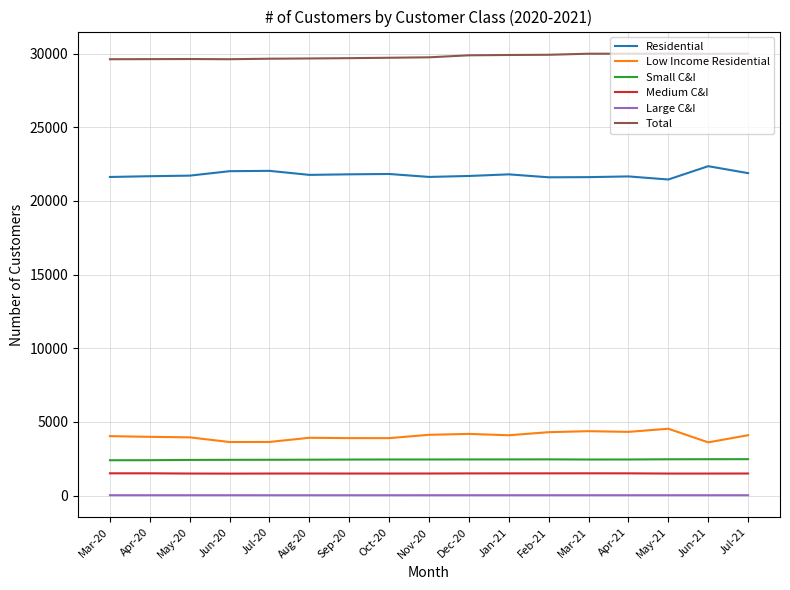

The value of Residential at Feb-21 is 4967. True or false?

False